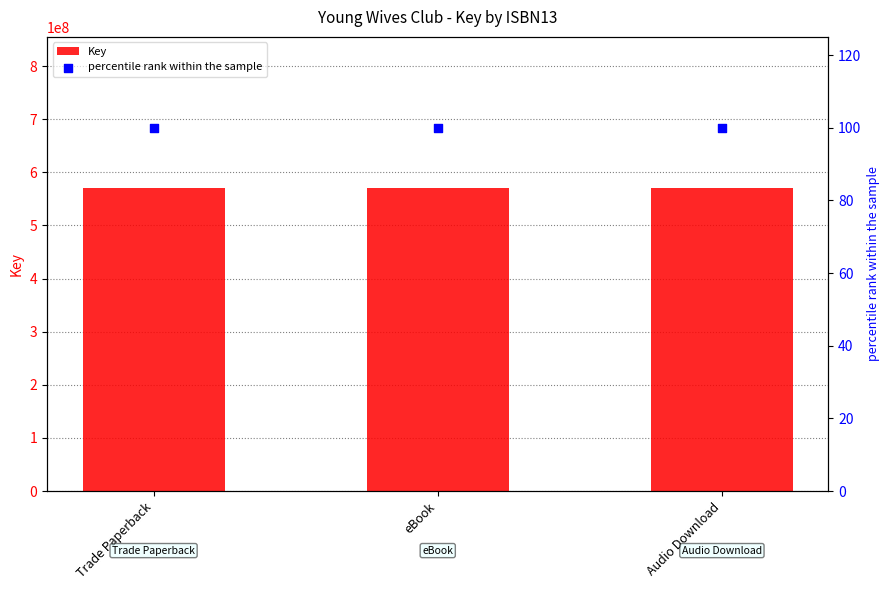

Is the value of Key at eBook greater than the value of percentile rank within the sample at Audio Download?

Yes